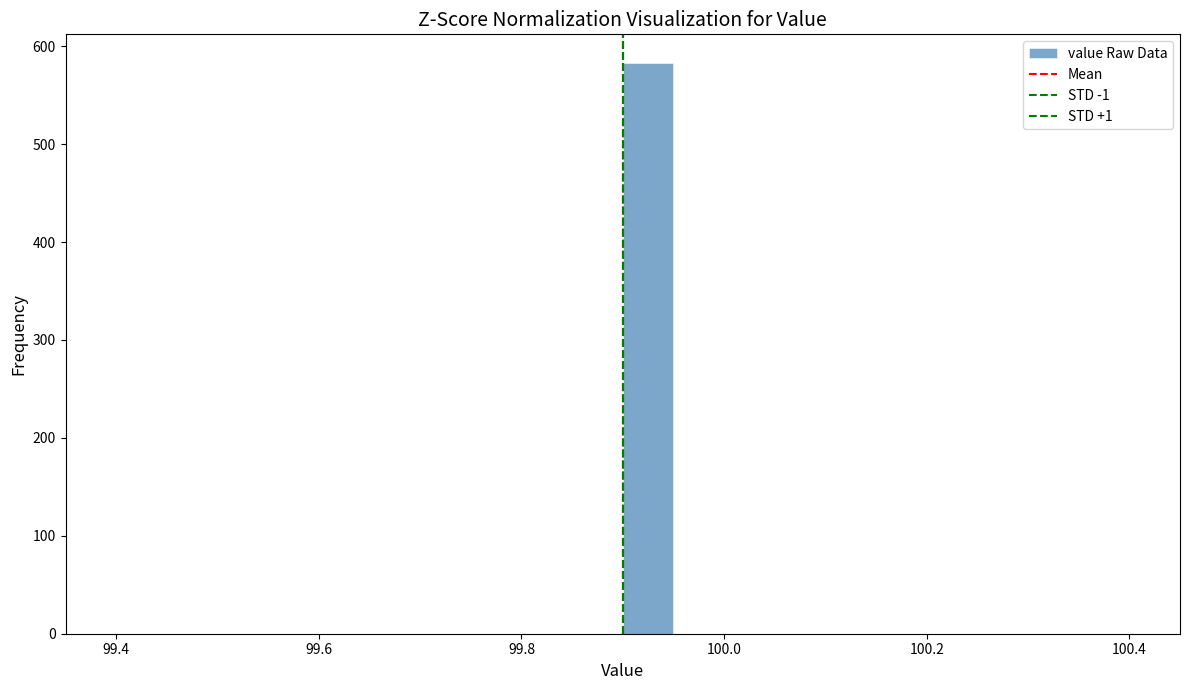

Around what value on the x-axis is the tallest bar? Give the approximate position of its centre, as read against the axis.

99.92